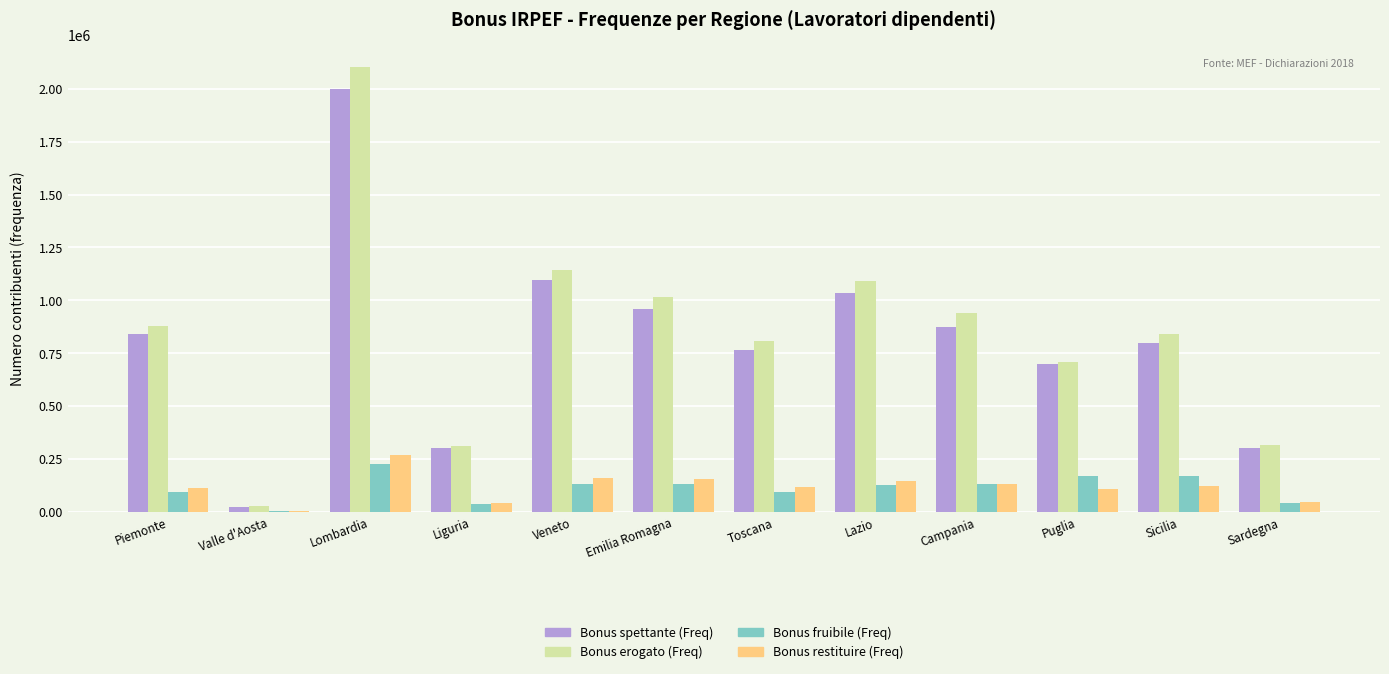

Is the value of Bonus restituire (Freq) at Valle d'Aosta greater than the value of Bonus erogato (Freq) at Emilia Romagna?

No